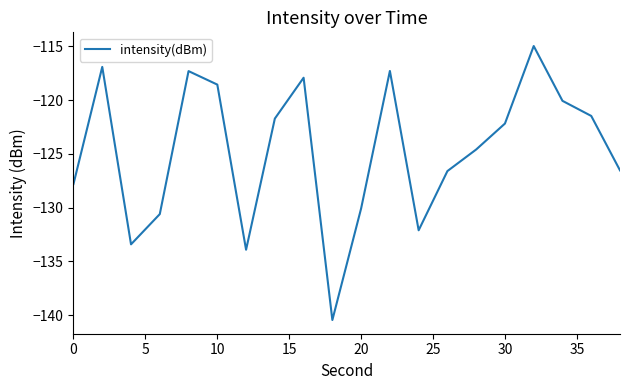

What is the greatest value displayed?

-115.0